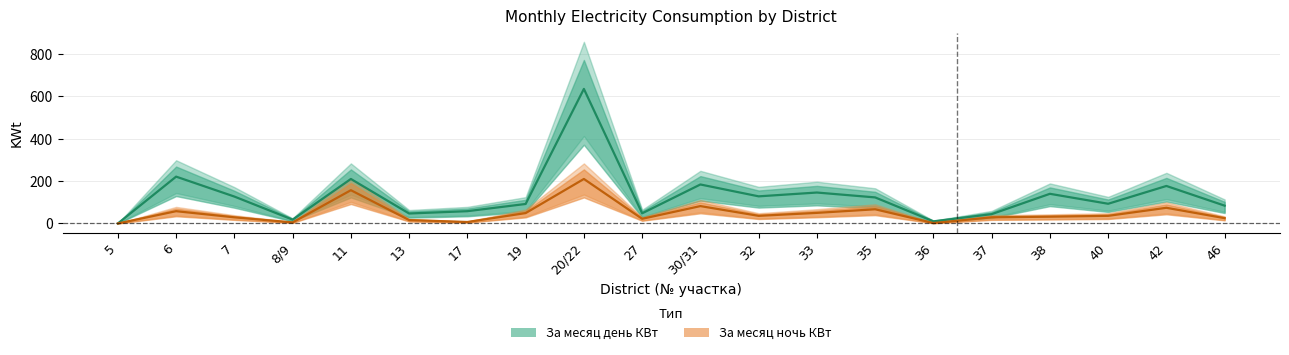

At 40, list the series in order from smallest to largest.

За месяц ночь КВт, За месяц день КВт